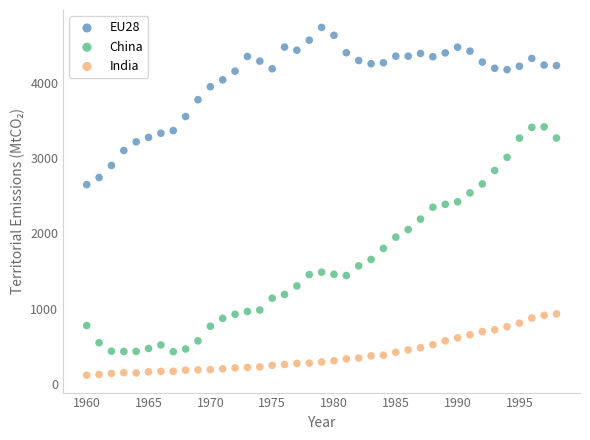

Across all data points, what is the range of X values (max minus min)?

38.0